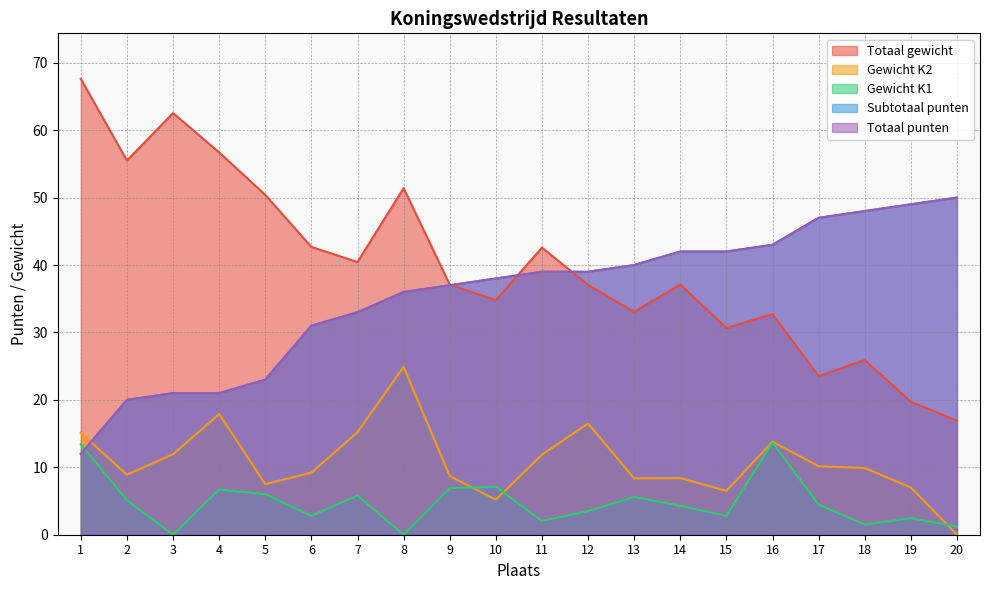

Reading right to left, what are all the values shown in this chart?

Totaal punten: 20=50.0	19=49.0	18=48.0	17=47.0	16=43.0	15=42.0	14=42.0	13=40.0	12=39.0	11=39.0	10=38.0	9=37.0	8=36.0	7=33.0	6=31.0	5=23.0	4=21.0	3=21.0	2=20.0	1=12.0
Subtotaal punten: 20=50.0	19=49.0	18=48.0	17=47.0	16=43.0	15=42.0	14=42.0	13=40.0	12=39.0	11=39.0	10=38.0	9=37.0	8=36.0	7=33.0	6=31.0	5=23.0	4=21.0	3=21.0	2=20.0	1=12.0
Gewicht K1: 20=1.2	19=2.5	18=1.5	17=4.5	16=13.7	15=2.8	14=4.3	13=5.6	12=3.5	11=2.0	10=7.1	9=6.9	8=0.0	7=5.8	6=2.8	5=6.0	4=6.7	3=0.0	2=5.1	1=13.4
Gewicht K2: 20=0.0	19=7.0	18=9.9	17=10.2	16=13.8	15=6.5	14=8.4	13=8.3	12=16.5	11=11.9	10=5.2	9=8.7	8=24.9	7=15.2	6=9.2	5=7.5	4=17.9	3=11.9	2=8.9	1=15.1
Totaal gewicht: 20=16.9	19=19.7	18=25.9	17=23.5	16=32.7	15=30.7	14=37.1	13=33.0	12=37.0	11=42.6	10=34.8	9=37.1	8=51.4	7=40.4	6=42.7	5=50.4	4=56.7	3=62.5	2=55.5	1=67.6